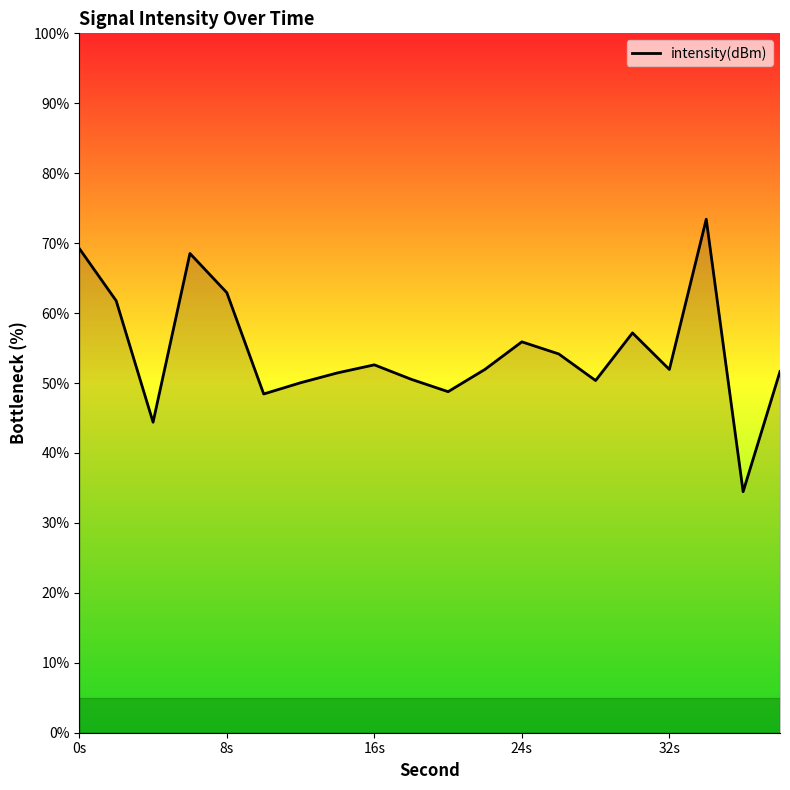

How many categories are shown in the chart?

20